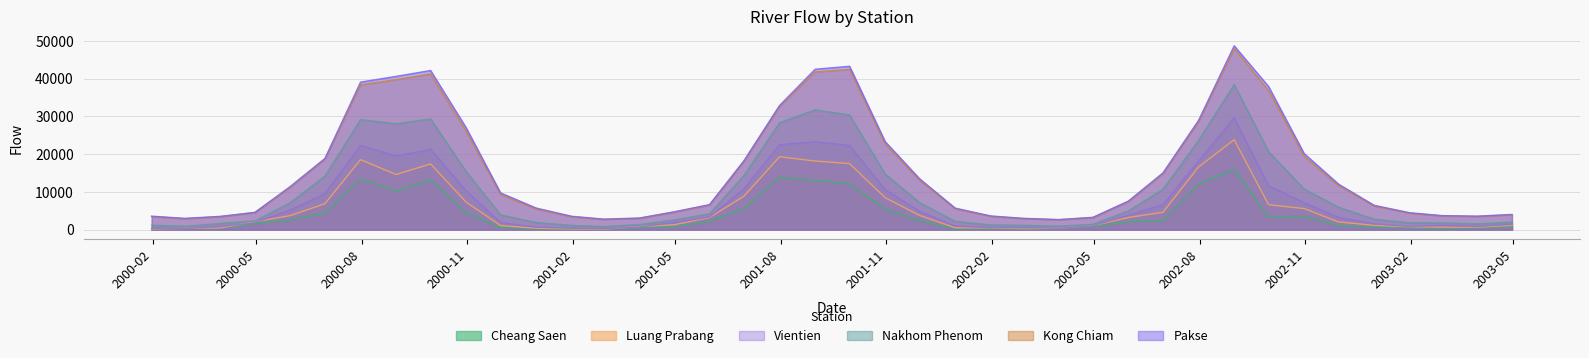

Reading left to right, transcribe all the data shown in this chart.

Cheang Saen: 120.0	286.4	355.5	1631.8	2554.7	4432.9	13449.6	10112.4	13239.5	4472.5	649.7	243.2	108.7	50.6	558.4	786.2	2201.5	5624.5	13894.2	12999.0	12234.6	5387.1	2386.3	252.4	305.6	173.1	332.8	858.0	2096.7	2417.6	12132.9	15954.5	3285.0	3530.3	1085.4	636.0	518.0	312.0	463.7	654.0
Luang Prabang: 210.7	310.2	481.9	2073.8	3735.8	6870.7	18536.0	14610.7	17402.4	7299.4	1080.7	378.2	203.1	124.0	817.3	1281.4	3205.9	8860.2	19301.7	18177.3	17487.3	8459.4	3768.3	504.5	474.9	289.0	355.1	1091.4	3219.4	4597.2	16610.2	23826.8	6599.0	5579.1	2033.2	1143.4	768.4	664.5	674.1	1141.8
Vientien: 374.5	275.0	824.6	1831.3	5244.9	9527.8	22340.8	19514.6	21278.9	10240.2	1878.7	653.6	359.2	238.2	725.3	1864.8	3344.4	10847.8	22486.8	23311.5	22297.3	10577.9	4894.6	927.9	542.6	503.5	360.9	1048.2	3842.3	6646.3	18162.7	29651.0	11613.0	7145.9	3292.4	1527.8	833.4	1123.5	849.4	1417.6
Nakhom Phenom: 1185.7	893.0	1645.5	2294.5	7189.7	14188.9	29150.9	28078.2	29350.8	15393.5	3910.8	1879.3	1128.8	838.9	1348.3	2574.3	4193.9	14387.5	28349.3	31743.7	30378.6	14720.5	7179.8	2181.1	1247.7	1161.9	919.6	1417.6	4992.4	10727.9	23654.9	38457.8	20676.7	10753.7	5929.9	2764.9	1803.9	1779.3	1535.9	1996.8
Kong Chiam: 3472.6	2895.7	3455.9	4521.9	11304.9	18724.9	38392.5	39764.9	41264.6	26082.6	9323.6	5466.9	3430.3	2710.8	3013.2	4613.9	6544.5	18096.8	32687.2	41795.2	42484.5	22724.3	13084.4	5524.6	3531.9	2934.3	2620.4	3194.1	7525.3	14854.4	28672.5	47993.7	36869.9	19448.4	11644.9	6264.4	4365.9	3656.5	3511.8	3951.4
Pakse: 3570.9	2993.2	3522.2	4582.2	11483.1	18873.3	39095.2	40611.8	42171.3	26994.2	9731.0	5726.4	3535.3	2787.7	3079.1	4729.3	6632.2	18276.1	32899.7	42501.3	43289.8	23318.3	13481.5	5706.2	3628.8	3003.1	2667.0	3262.9	7580.1	15052.4	28958.9	48707.8	37906.2	20137.4	12045.3	6443.8	4478.6	3717.5	3574.3	4025.8